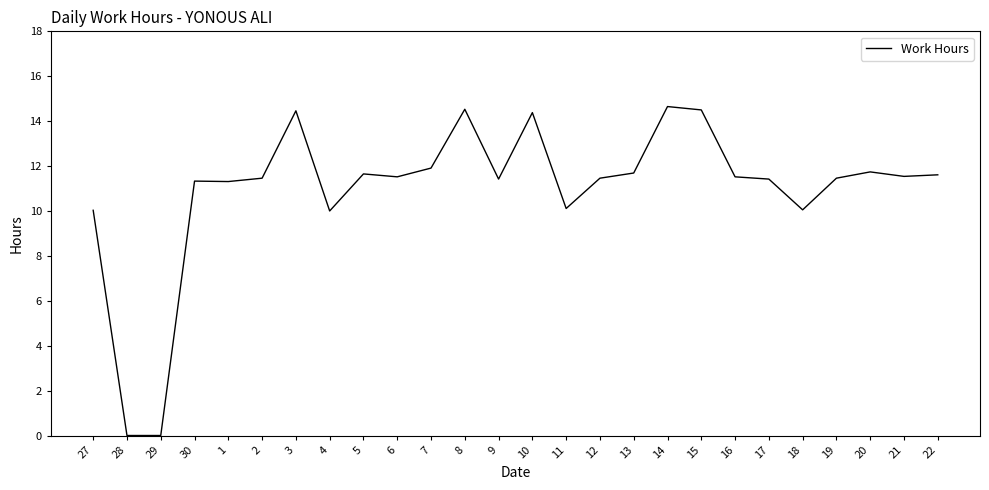

What is the approximate value at 30?

11.3